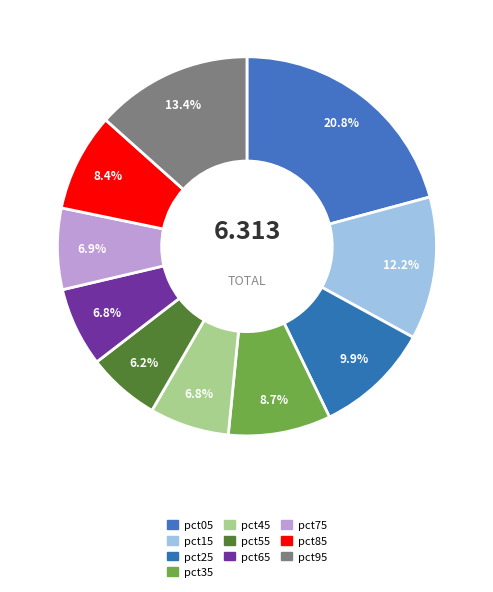

Is the sum of pct55 and pct75 greater than half?

No